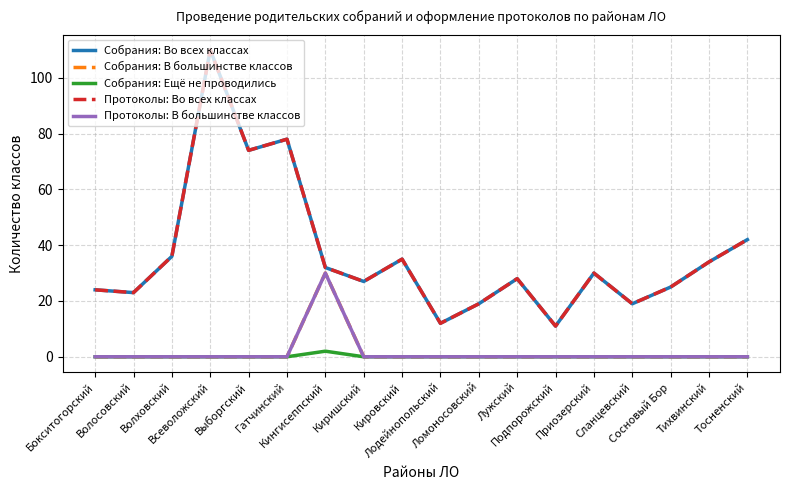

The Собрания: Ещё не проводились series shows 0 at Приозерский. True or false?

True